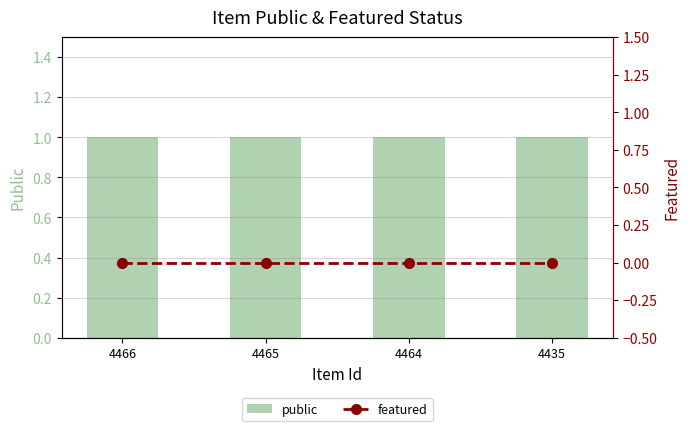

What are all the series names shown in the legend?

public, featured